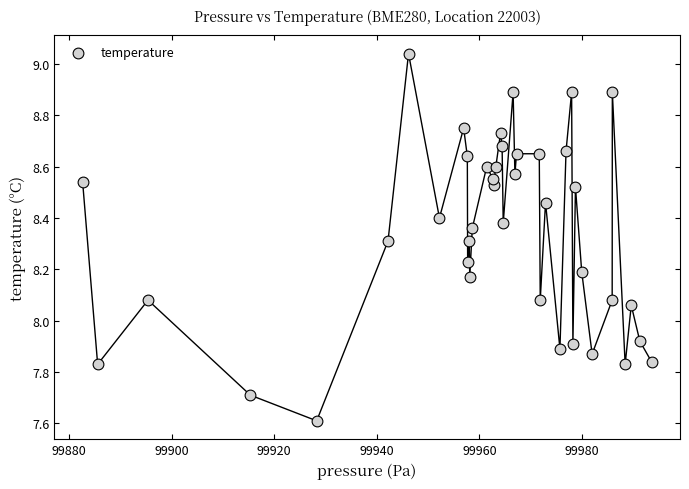

What is the range of X values (max minus min)?

111.0